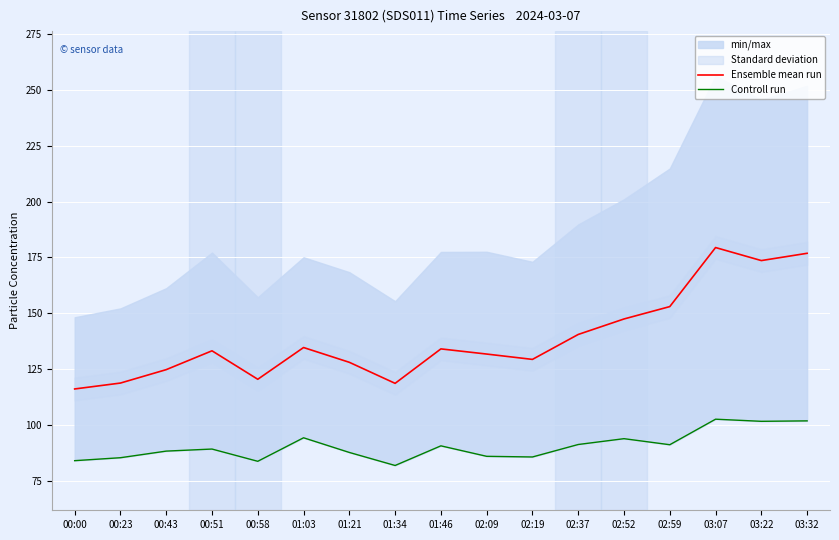

The Controll run series shows 85.6 at 00:23. True or false?

True